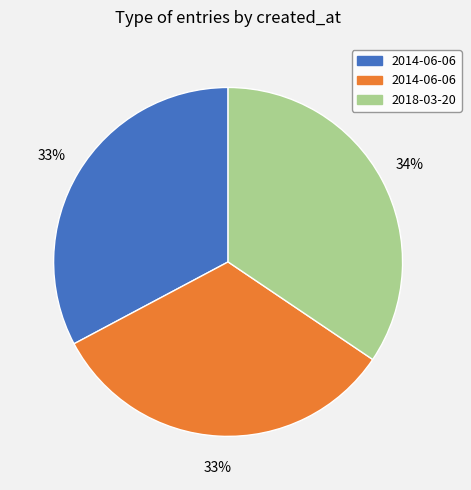

To the nearest percent, what is the average slice percentage?

33%